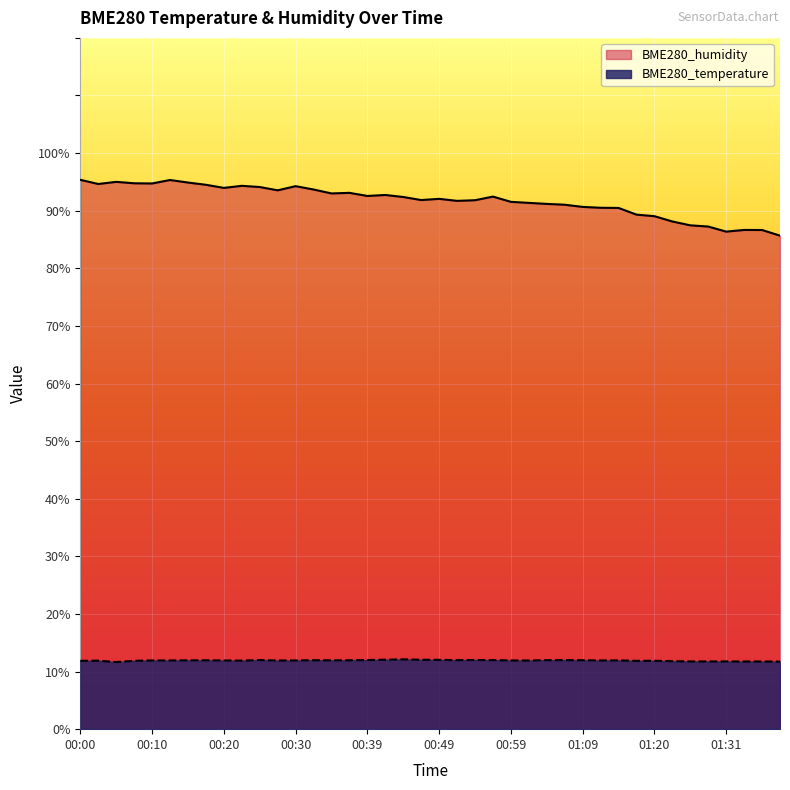

Where is the first local maximum for BME280_humidity?

00:05